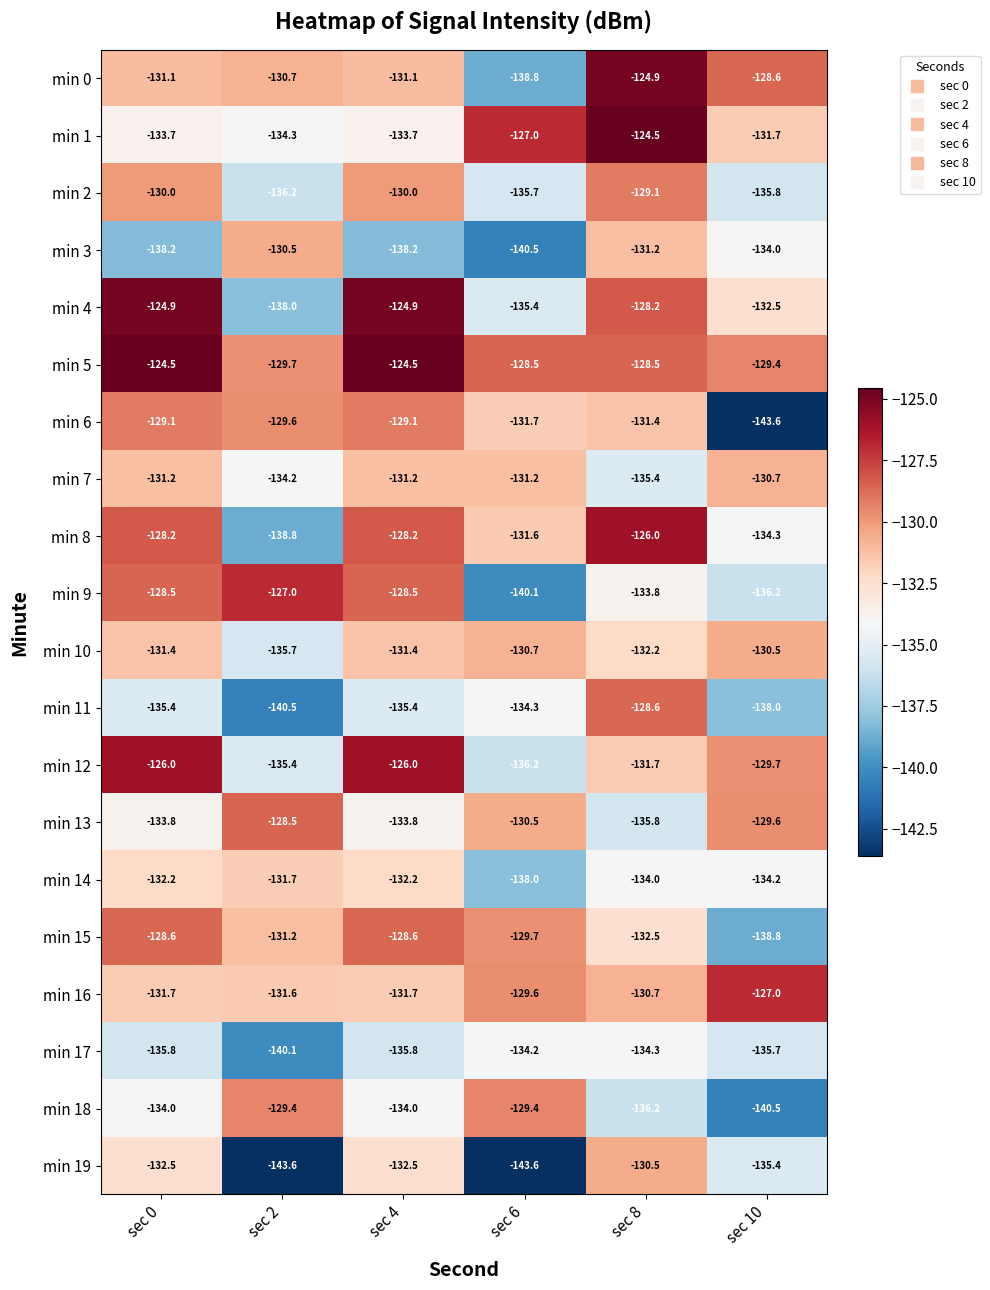

Which series has the widest spread of values?

min 6